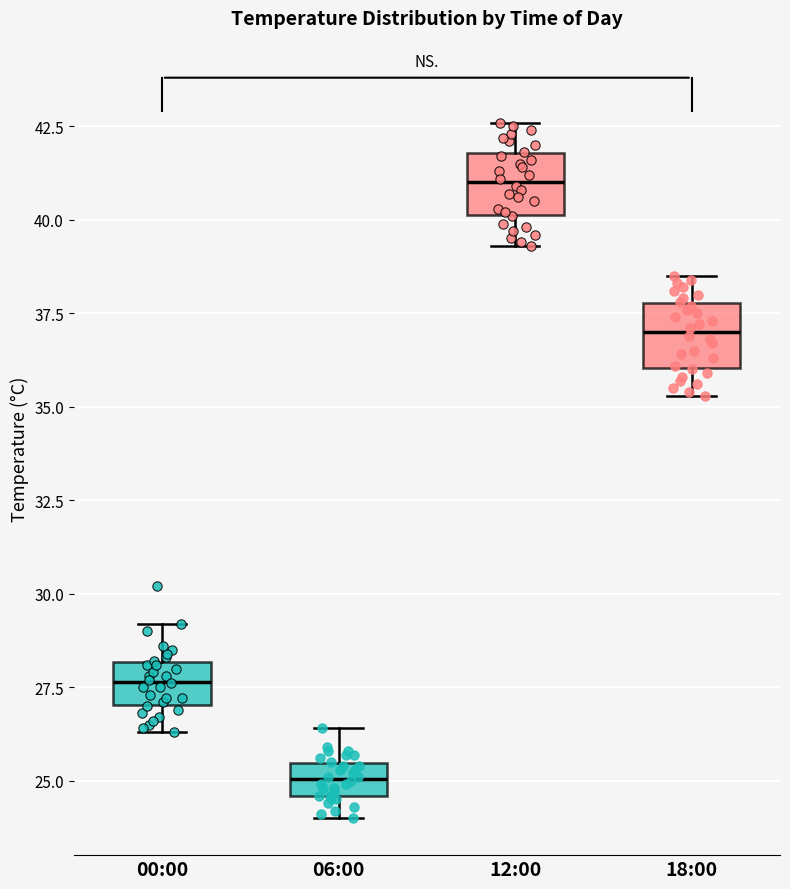

Reading left to right, transcribe this box plot: for each box, give where its median line is, the range the box spans, and where its two whiskers end, as read against the y-axis. The values are not printed on the chart, so give them approximately, as read against the axis.

00:00: median 27.5, box 27.0 to 28.0, whiskers 26.5 to 29.0
06:00: median 25.0, box 24.5 to 25.5, whiskers 24.0 to 26.5
12:00: median 41.0, box 40.0 to 42.0, whiskers 39.5 to 42.5
18:00: median 37.0, box 36.0 to 38.0, whiskers 35.5 to 38.5